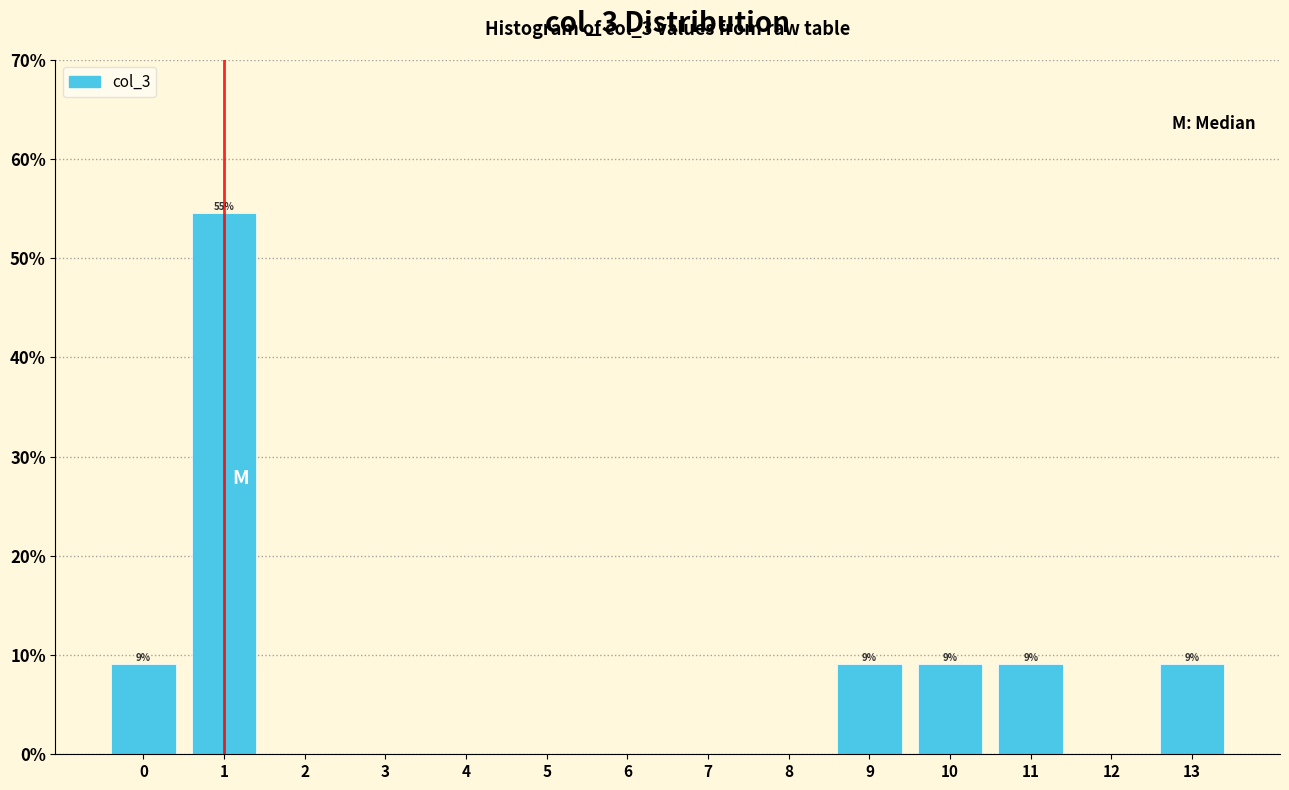

Over which range of the x-axis is the bar tallest?

0.5 to 1.5